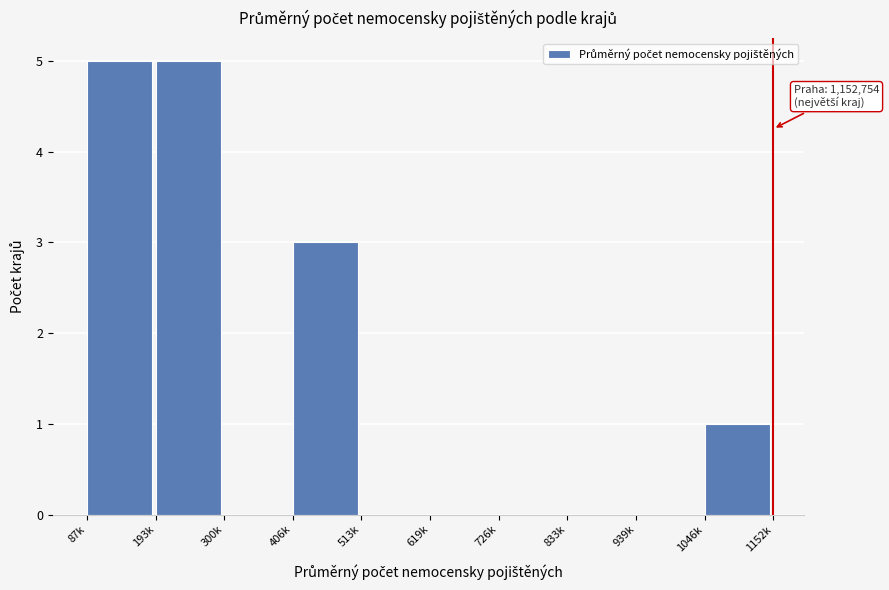

Reading left to right, transcribe all the data shown in this chart.

87k=5	193k=5	300k=0	406k=3	513k=0	619k=0	726k=0	833k=0	939k=0	1046k=1